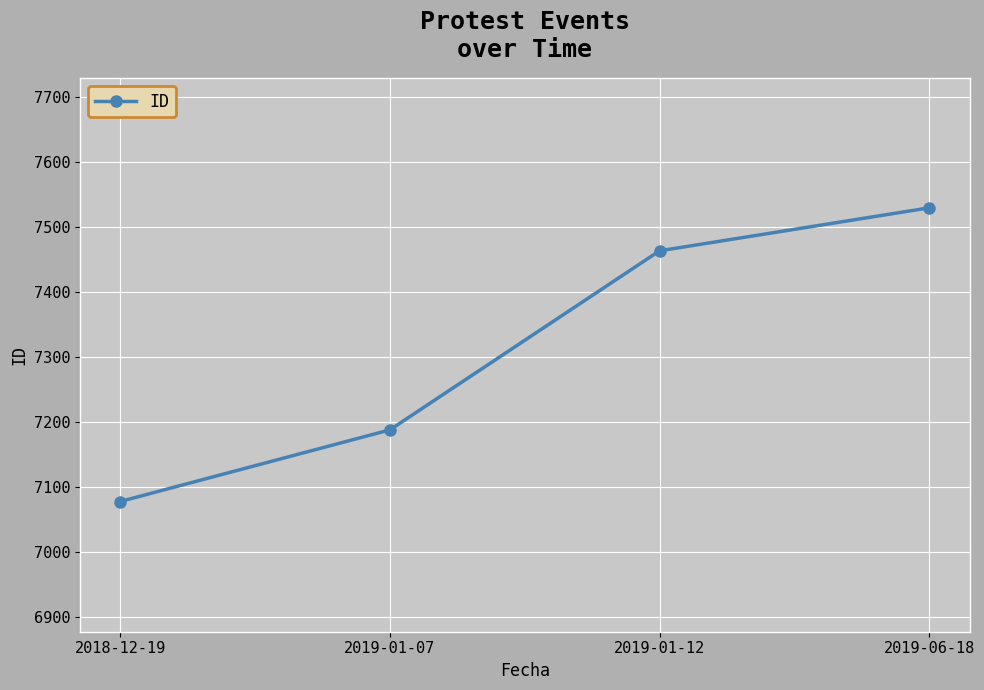

What is the change in value from 2018-12-19 to 2019-01-12?

+385